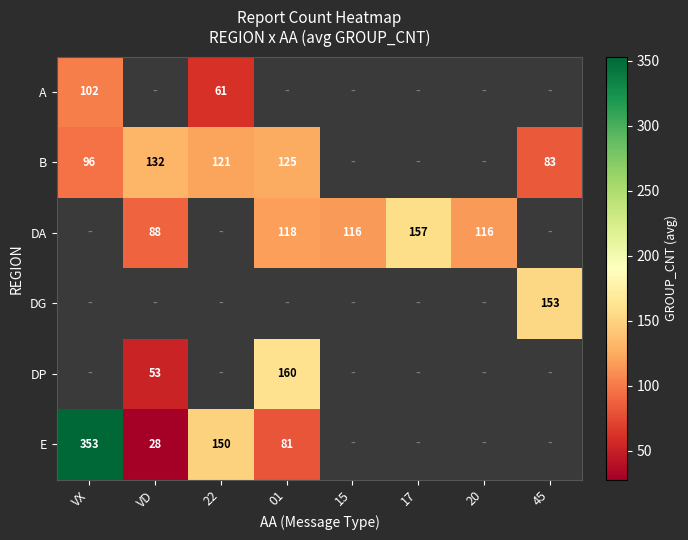

Count the number of categories in the chart.

8